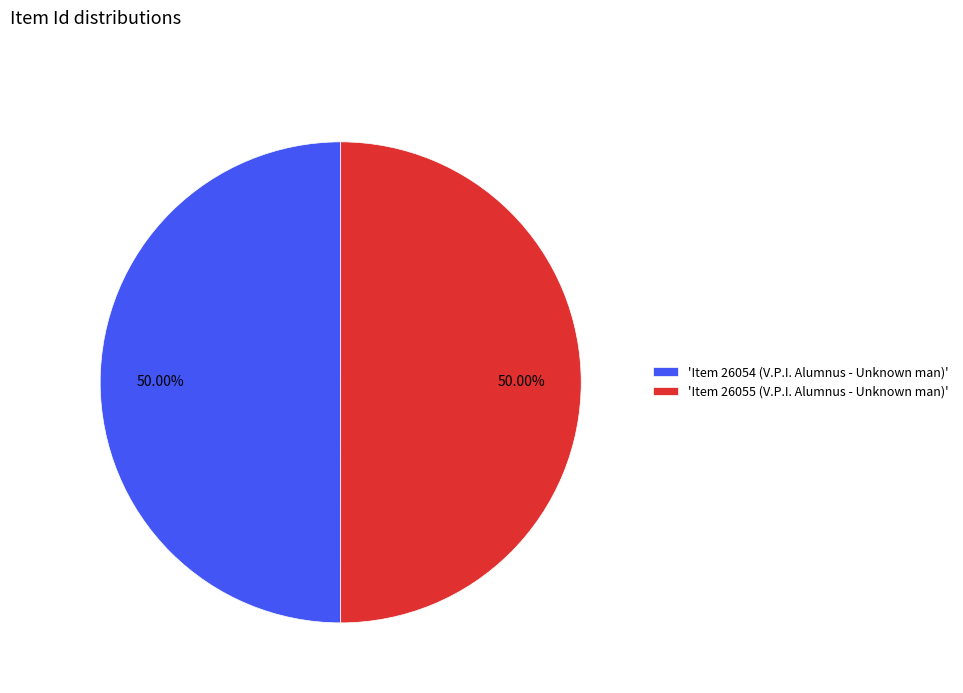

Is the sum of 'Item 26055 (V.P.I. Alumnus - Unknown man)' and 'Item 26054 (V.P.I. Alumnus - Unknown man)' greater than half?

Yes